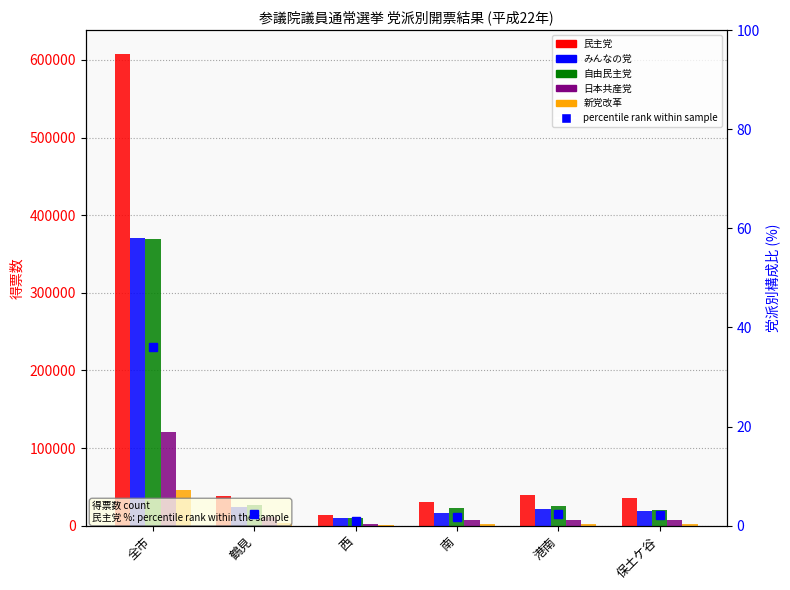

What position from the right is 西?

4